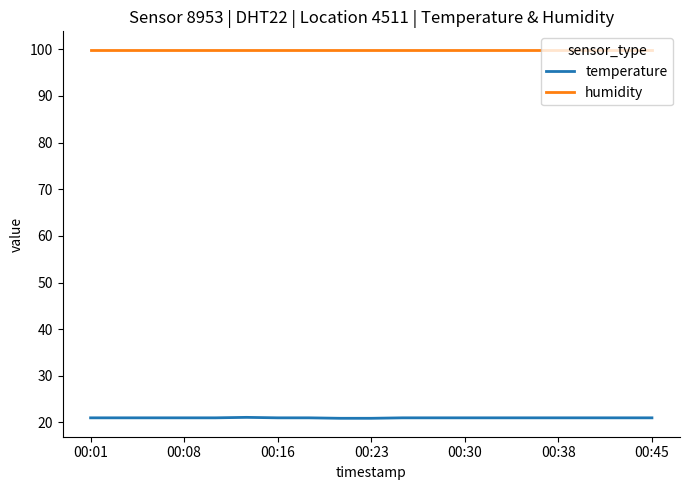

Does the chart display data point markers on the line(s)?

No